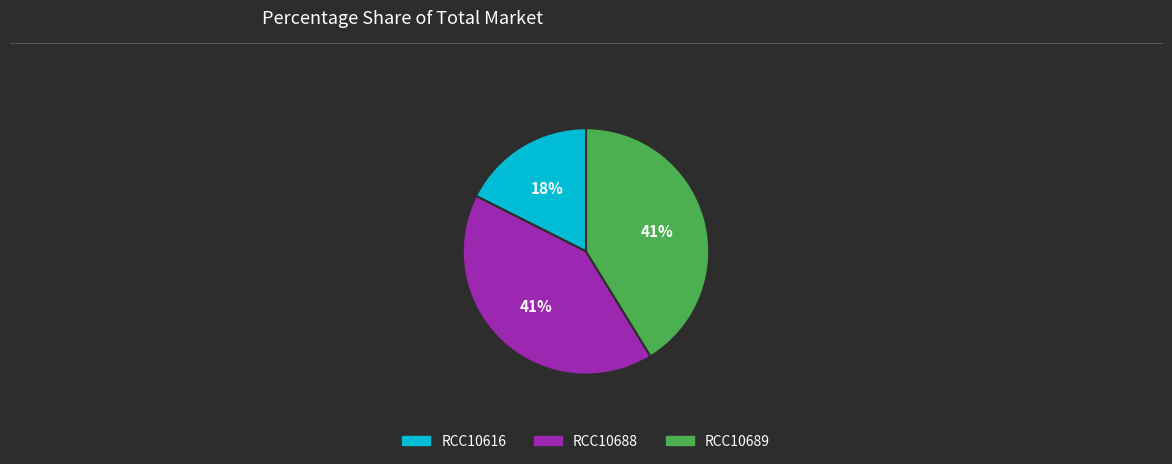

The RCC10616 slice represents 18% of the pie. True or false?

True